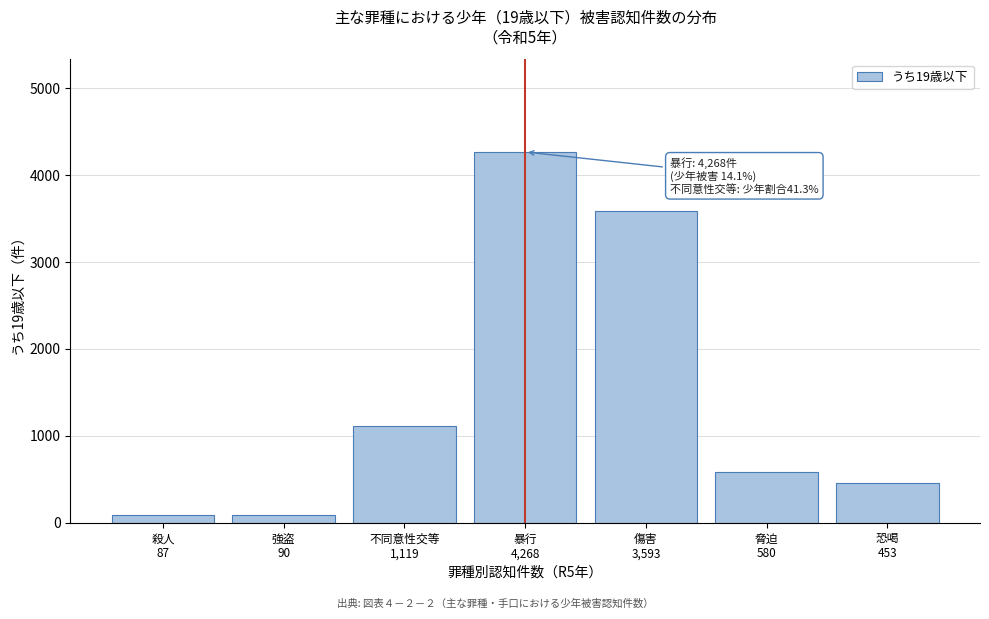

What is the difference between the maximum and second lowest values?

4178